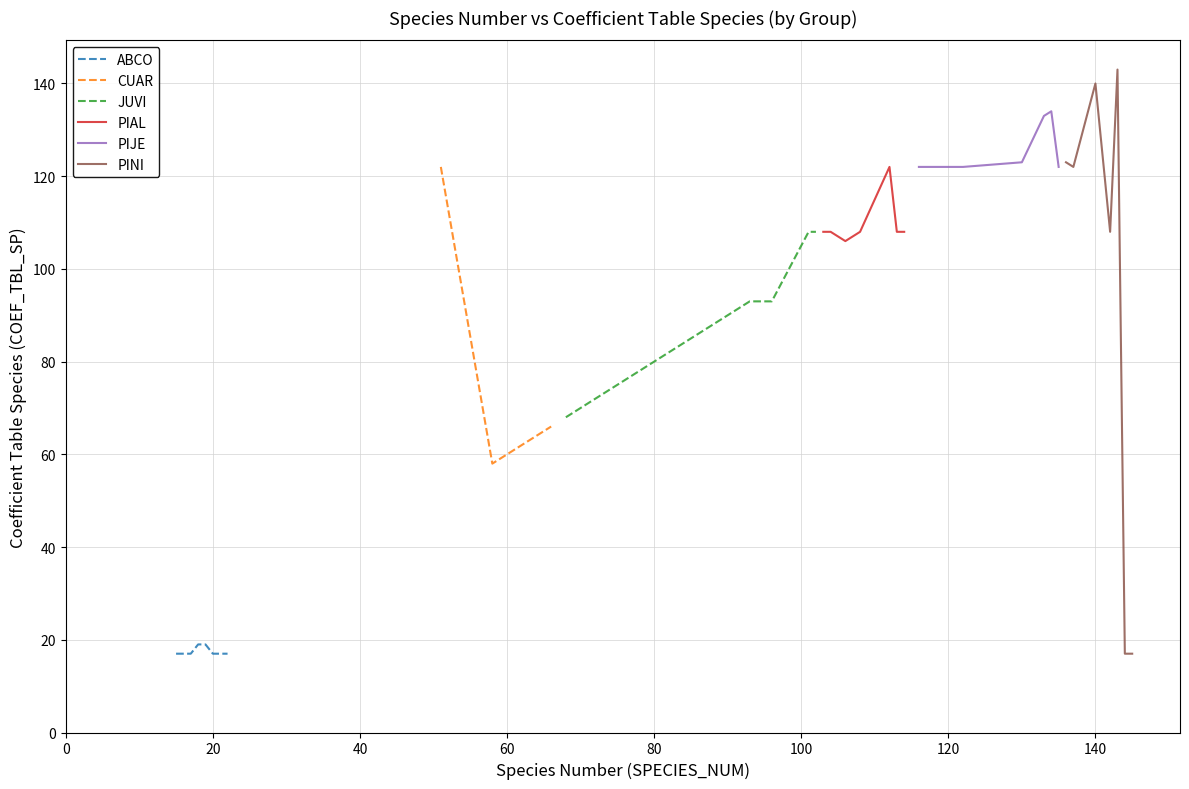

What is the sum of all PIJE values?

878